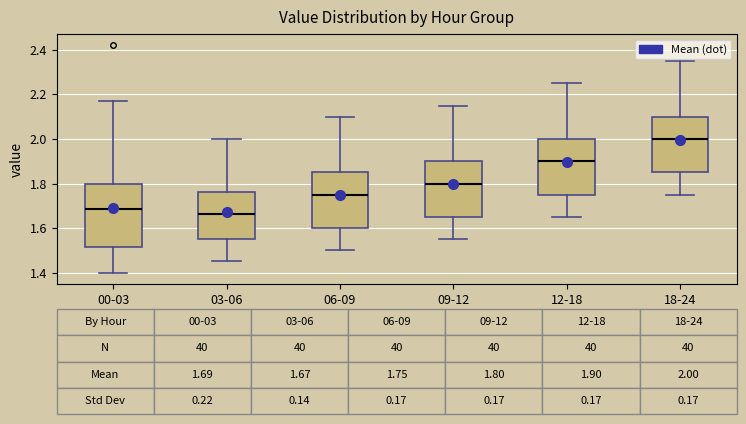

Which box is the tallest, from its lower edge to its upper edge?

00-03